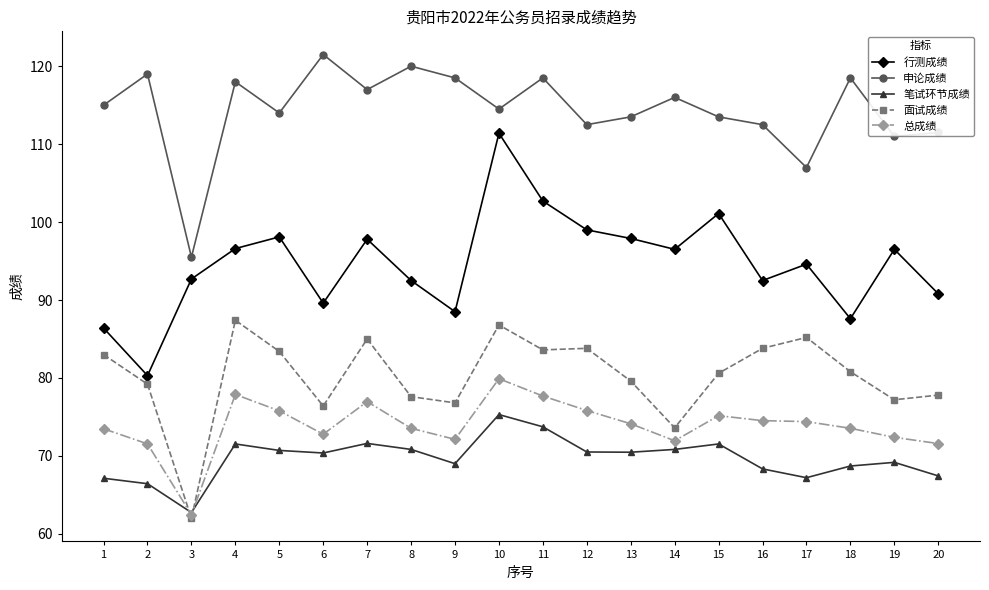

Is it true that 申论成绩 equals 121.5 at 6?

True